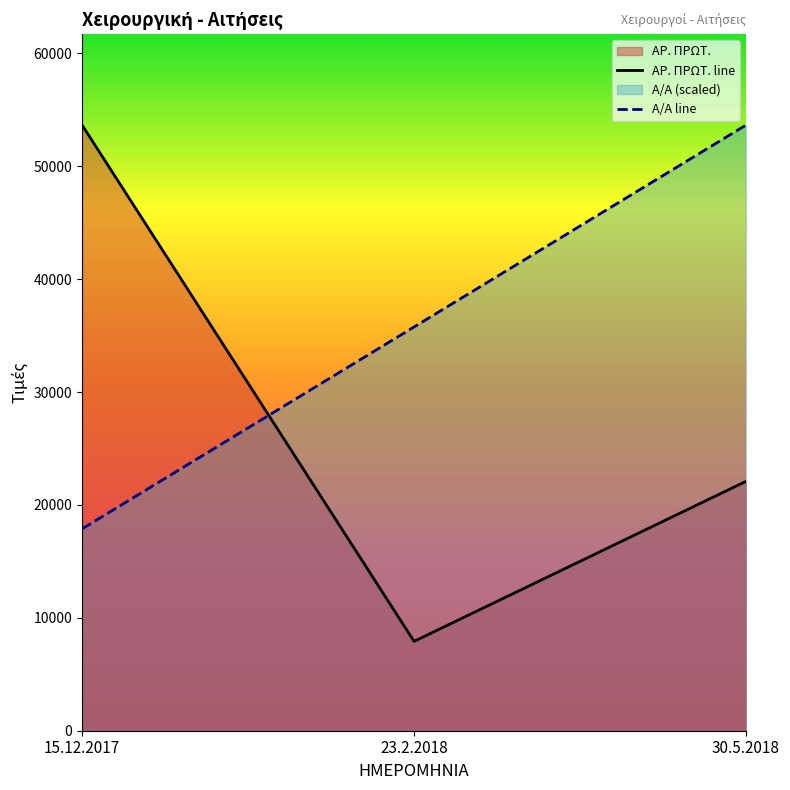

What is the sum of all ΑΡ. ΠΡΩΤ. line values?

83654.0